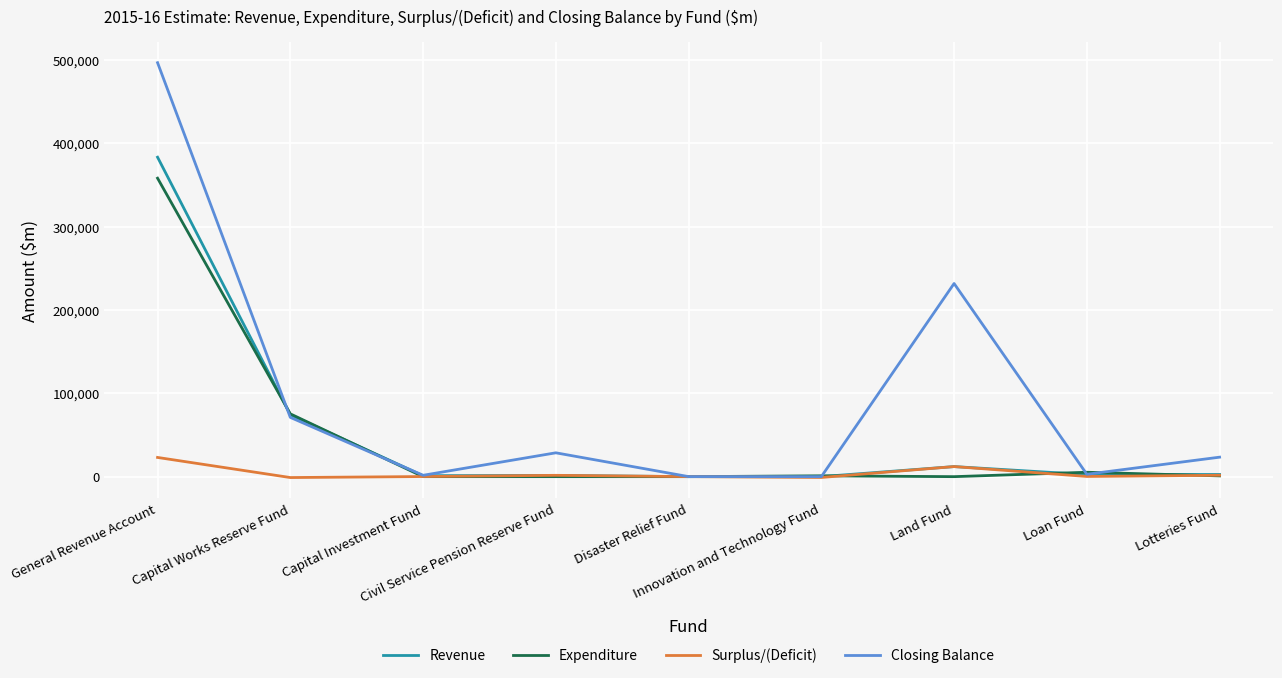

In Closing Balance, how many points are higher than both neighbors (excluding endpoints)?

2